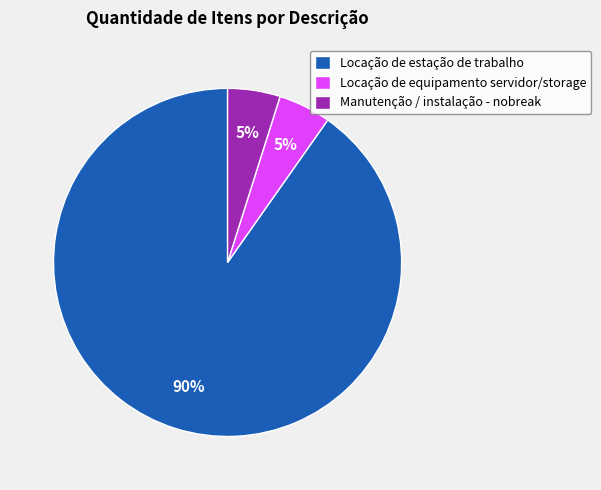

Which category has the biggest portion of the pie?

Locação de estação de trabalho